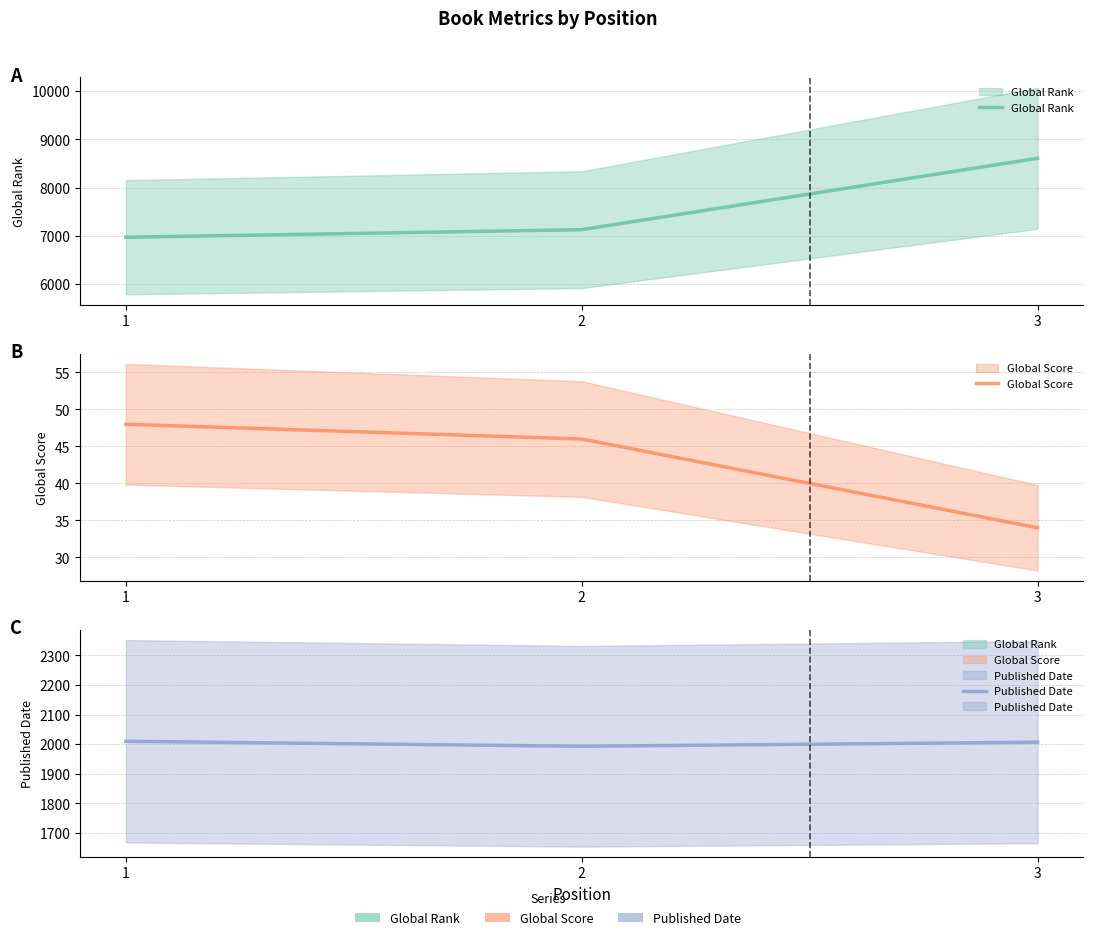

Which has a higher value, 3 or 1?

3